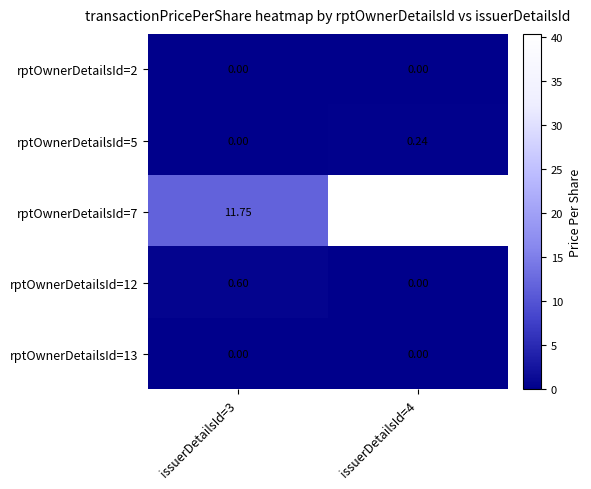

How many values in the rptOwnerDetailsId=12 series exceed 0?

1